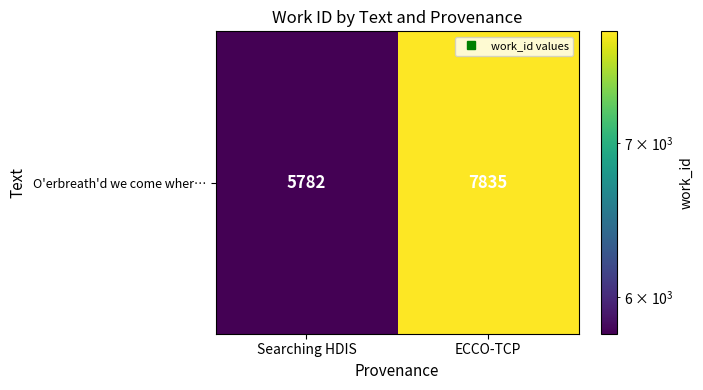

Reading right to left, what are all the values shown in this chart?

7835	5782